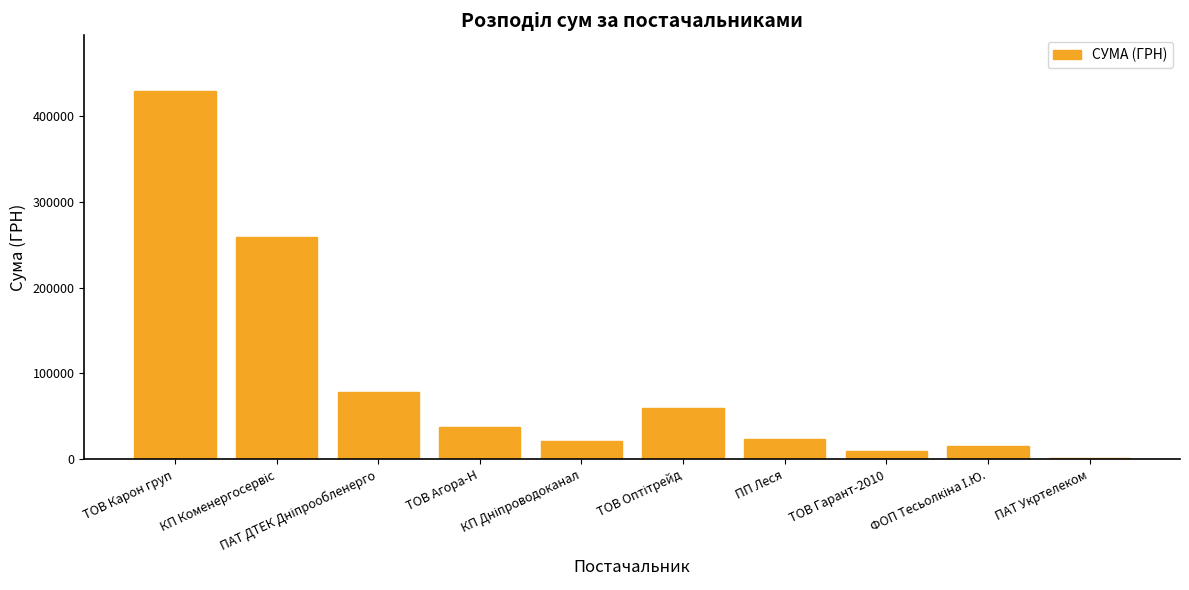

Reading left to right, list all the values displayed in this chart.

429254.7	259087.9	78134.5	38112.0	21004.8	59932.9	23597.9	9195.0	15361.0	1726.4